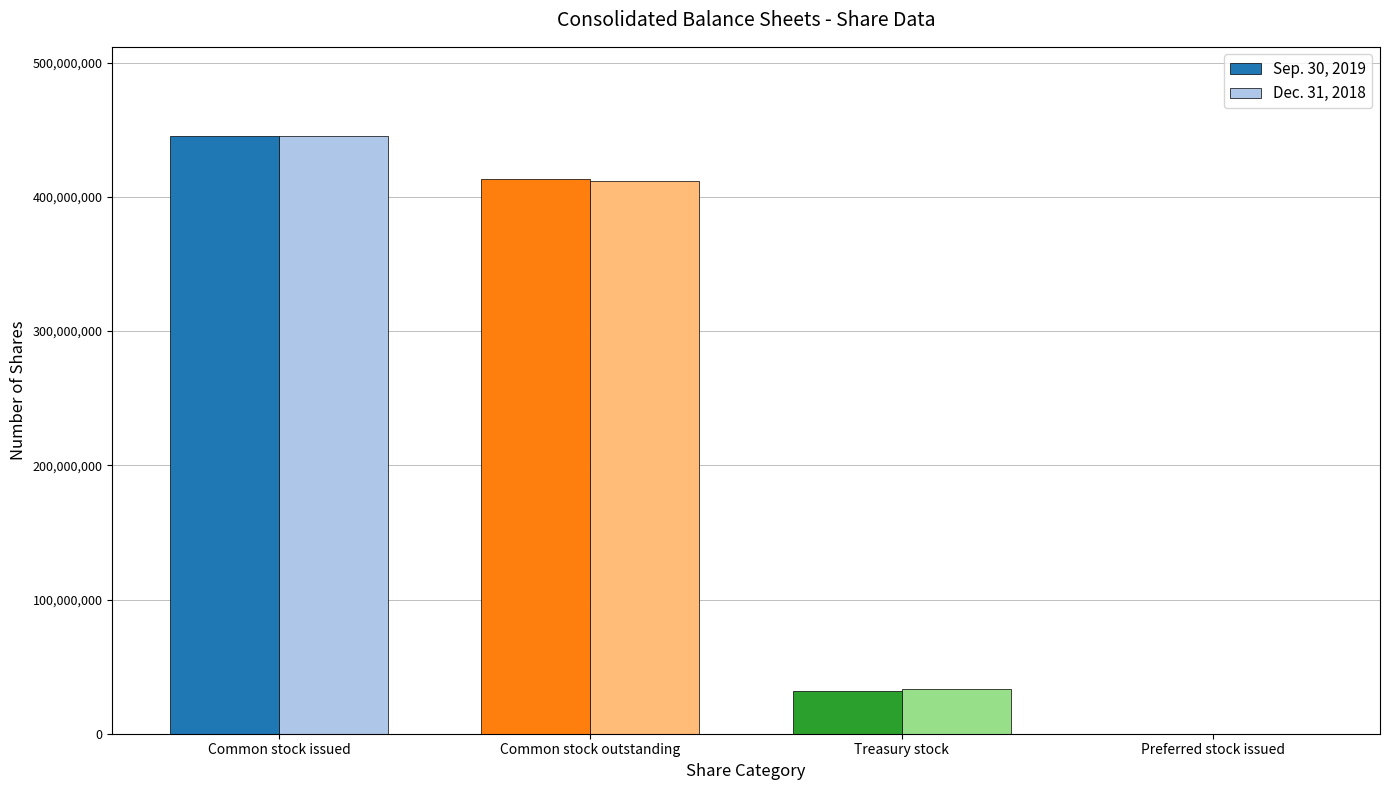

What are all the series names shown in the legend?

Sep. 30, 2019, Dec. 31, 2018